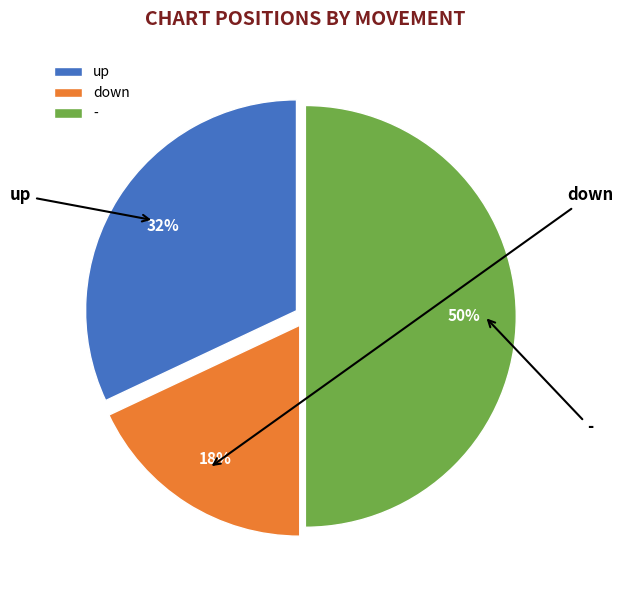

Which has a higher value, up or down?

up